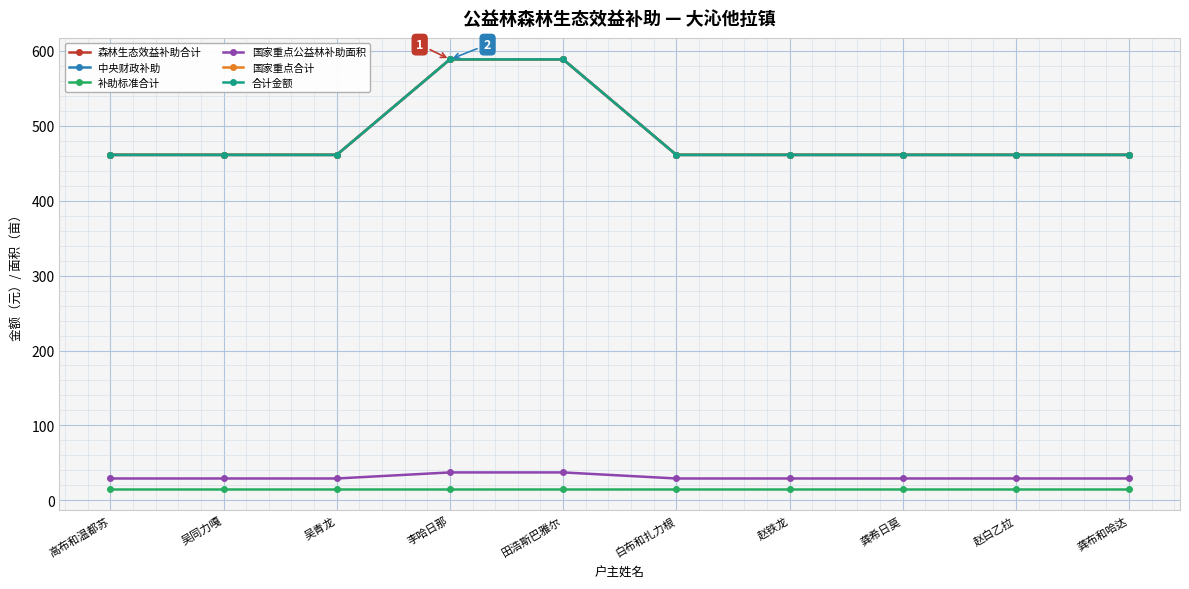

True or false: 中央财政补助 and 补助标准合计 intersect in this chart.

False